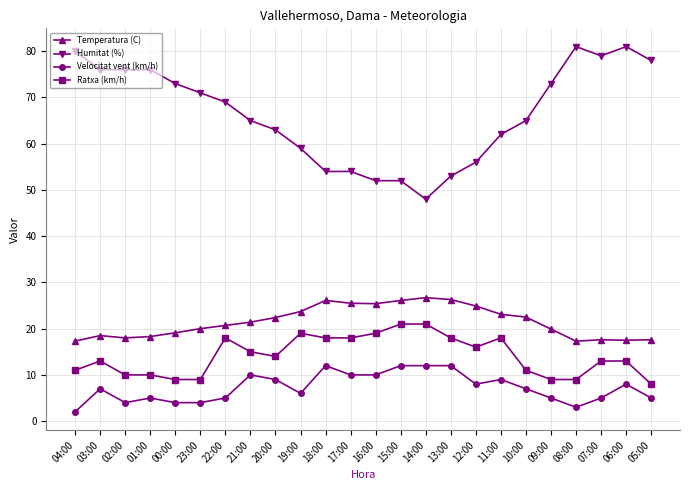

What is the minimum value for Temperatura (C)?

17.3